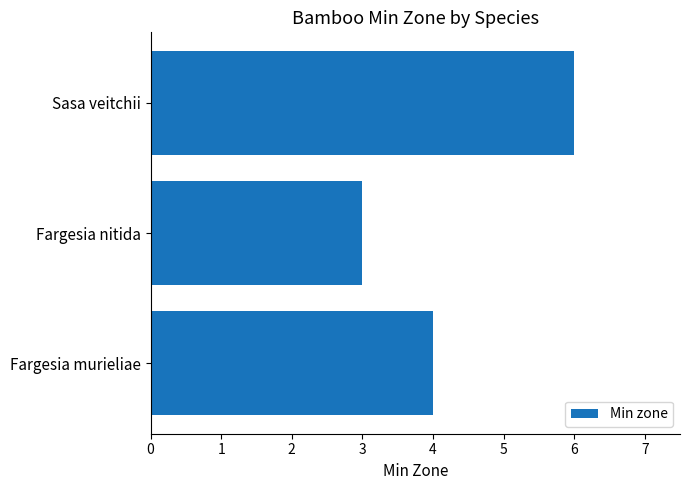

What is the sum of all values?

13